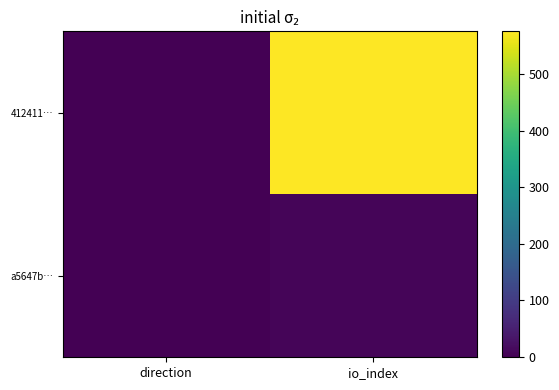

Which series has the widest spread of values?

412411…